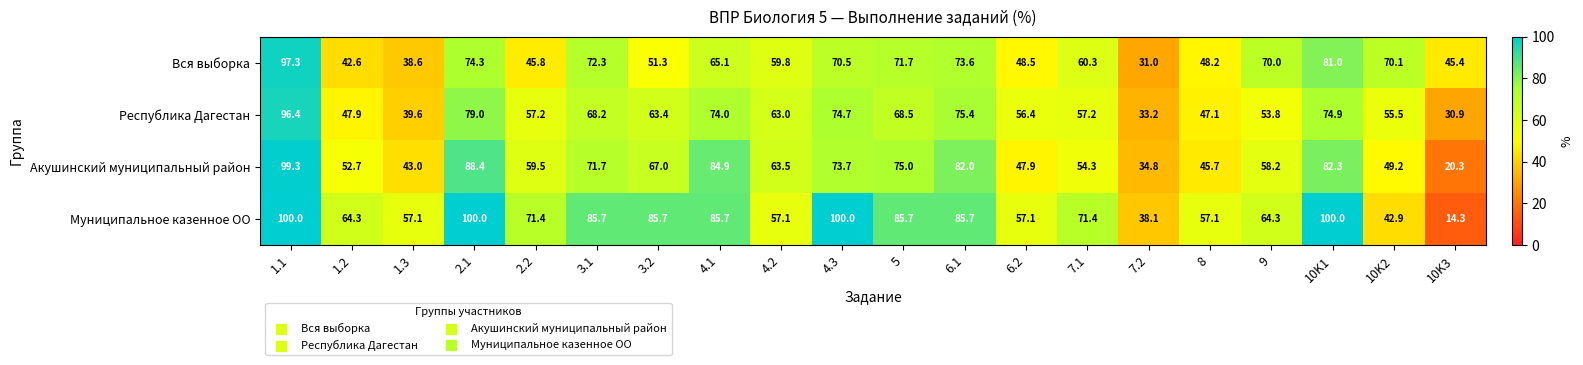

At how many categories does at least one series exceed 88?

4